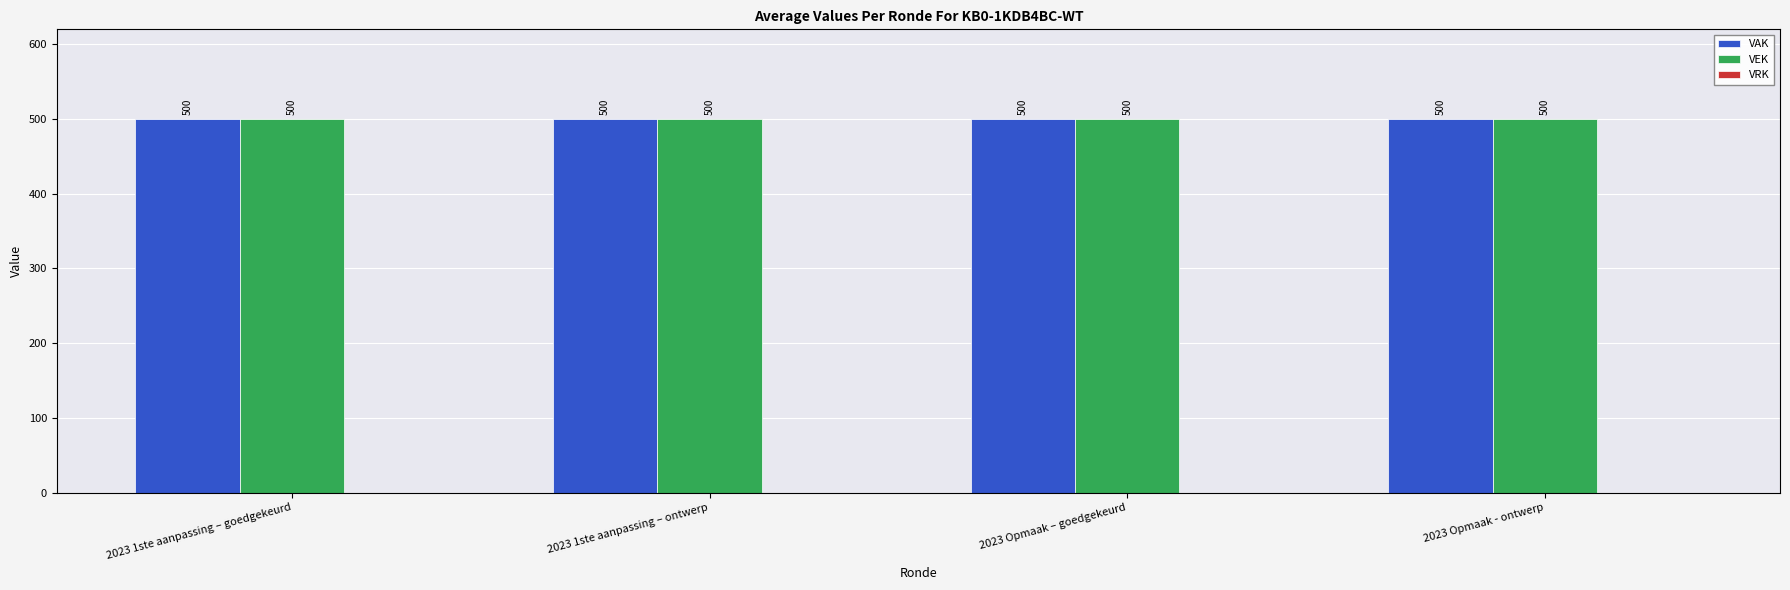

Reading left to right, transcribe all the data shown in this chart.

VAK: 500	500	500	500
VEK: 500	500	500	500
VRK: 0	0	0	0